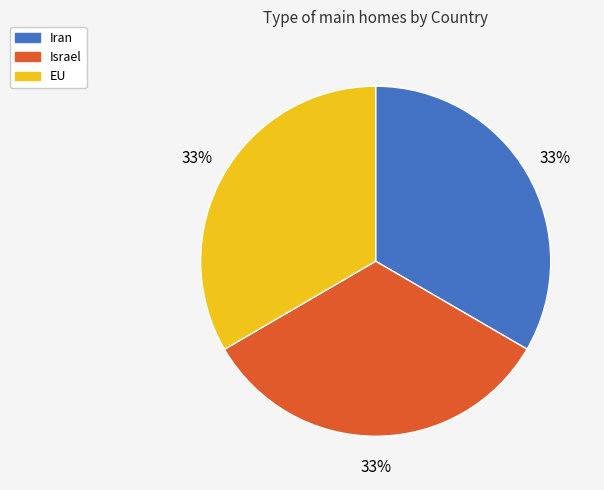

To the nearest percent, what percentage of the pie is Iran?

33%